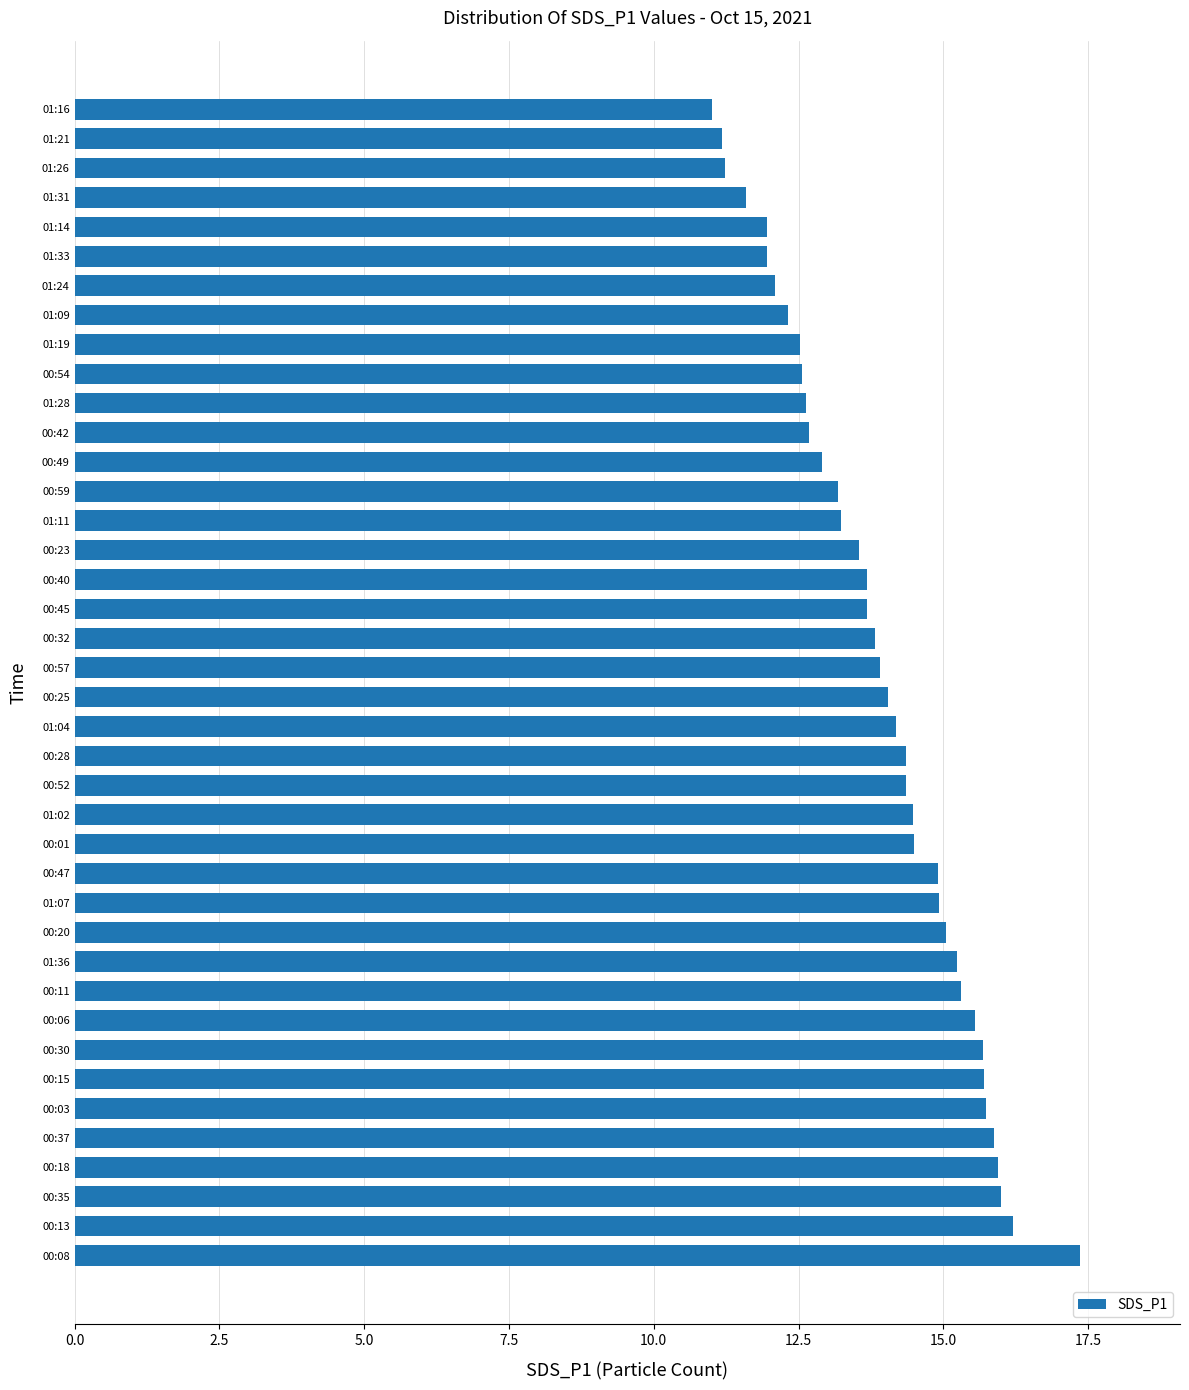

The chart shows a value of 25.4 at 00:15. True or false?

False